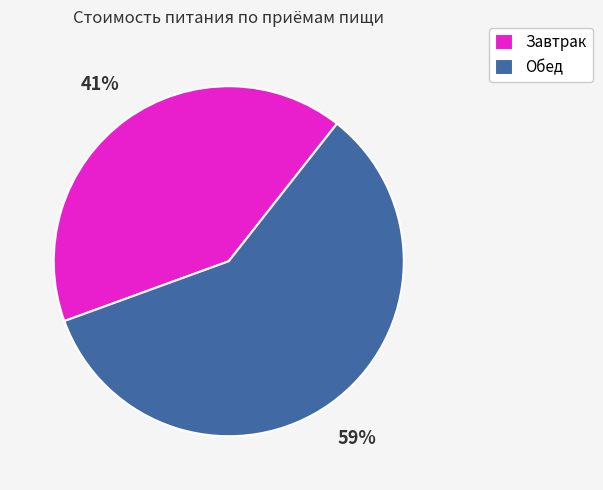

Does Обед account for over 50% of the chart?

Yes